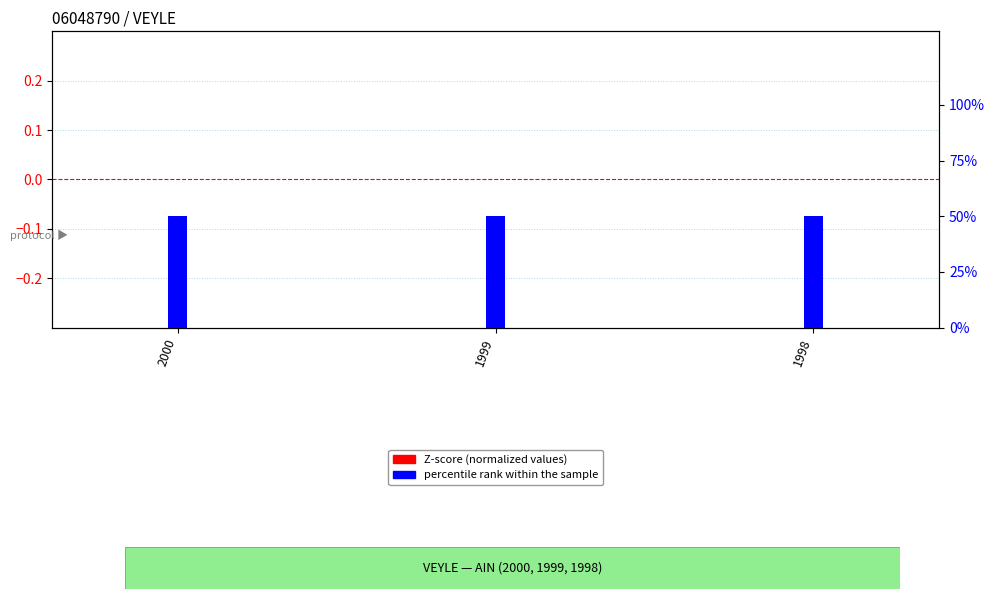

At which label does x_lambert93 (Z-norm) reach its peak?

2000